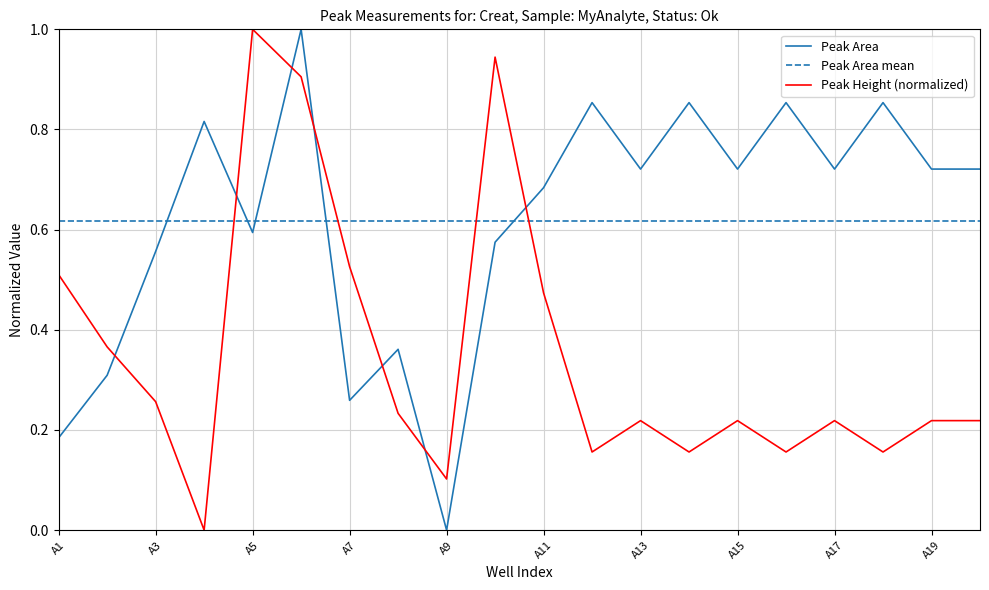

What is the maximum value shown in the chart?

1.0